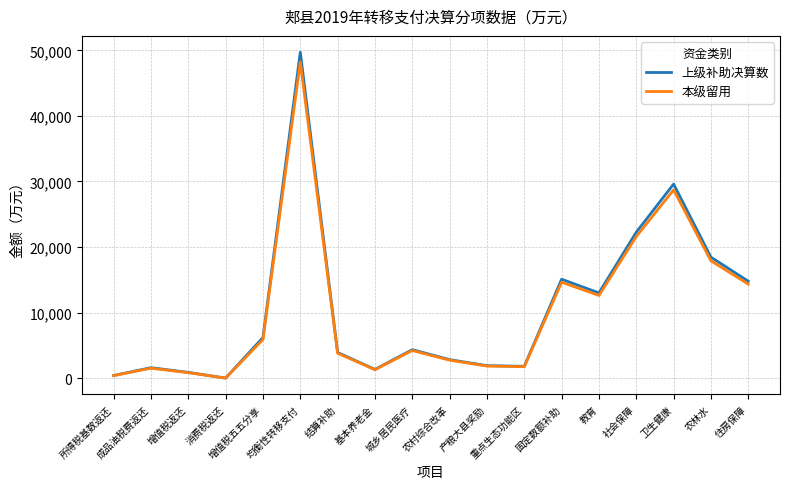

Where is 上级补助决算数 nearest to the value 24866?

社会保障